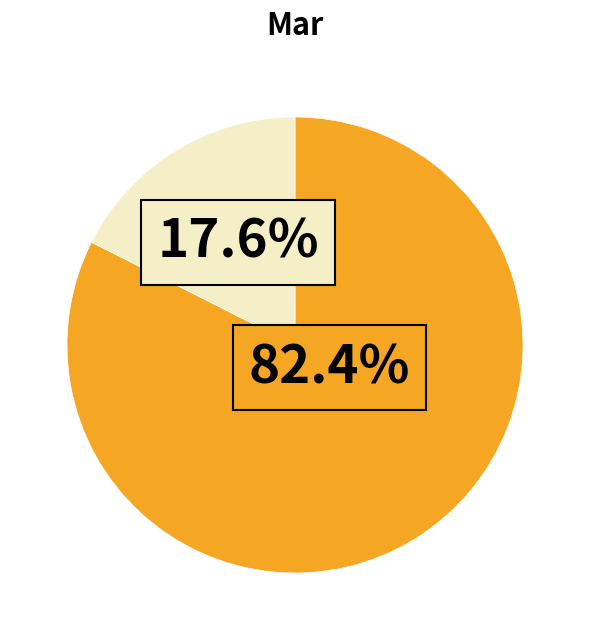

Does any single category account for the majority?

Yes